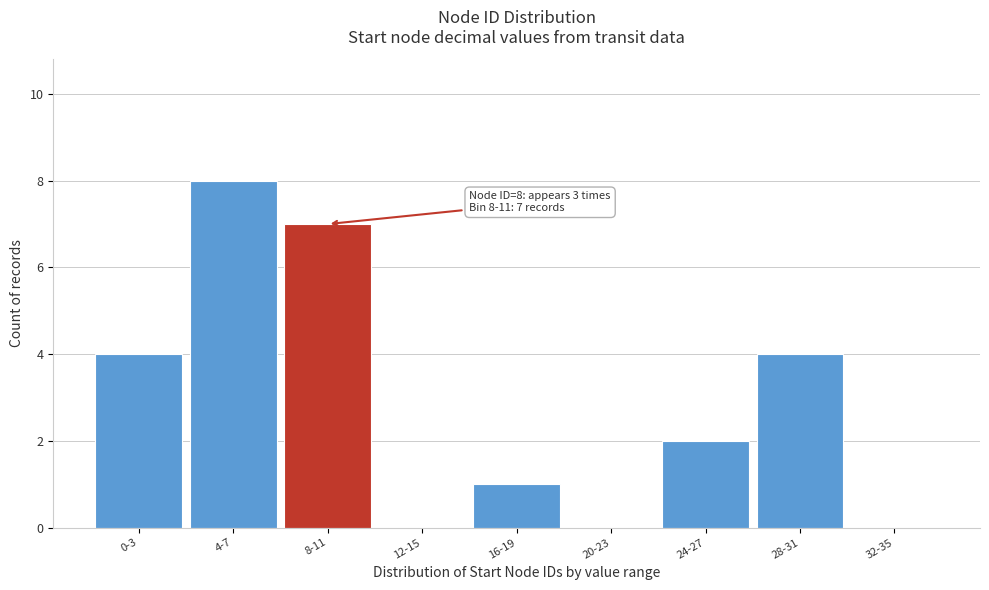

Reading right to left, extract all data points from this chart.

32-35=0	28-31=4	24-27=2	20-23=0	16-19=1	12-15=0	8-11=7	4-7=8	0-3=4